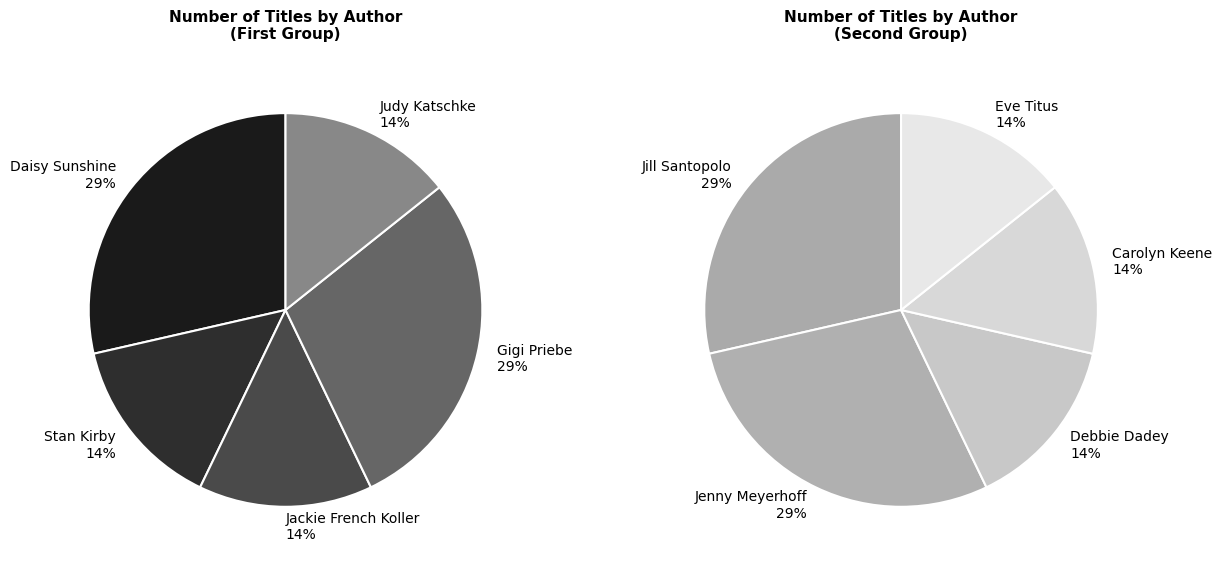

Between Carolyn Keene and Daisy Sunshine, which is larger?

Daisy Sunshine